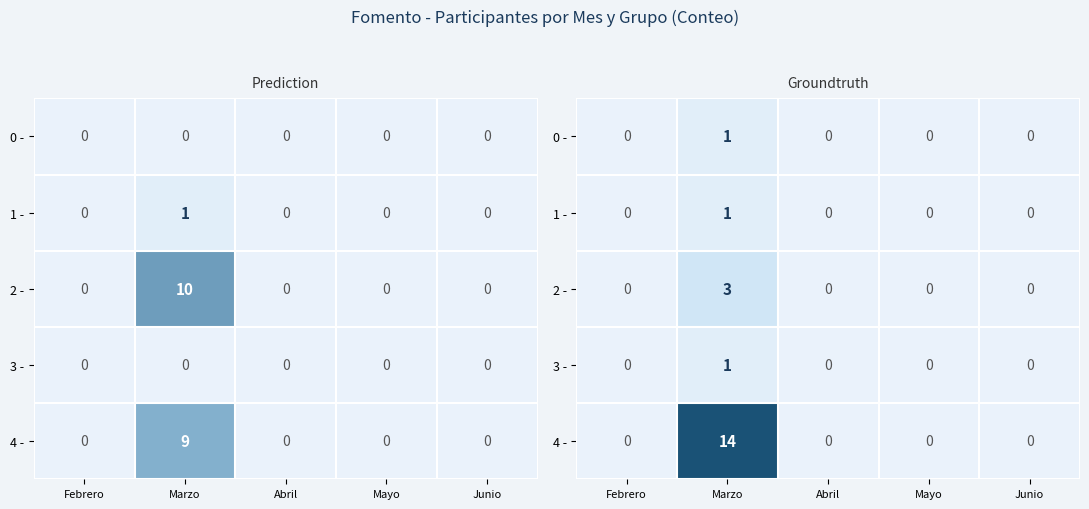

Rank the categories by 0 - value from highest to lowest.

Marzo, Febrero, Abril, Mayo, Junio